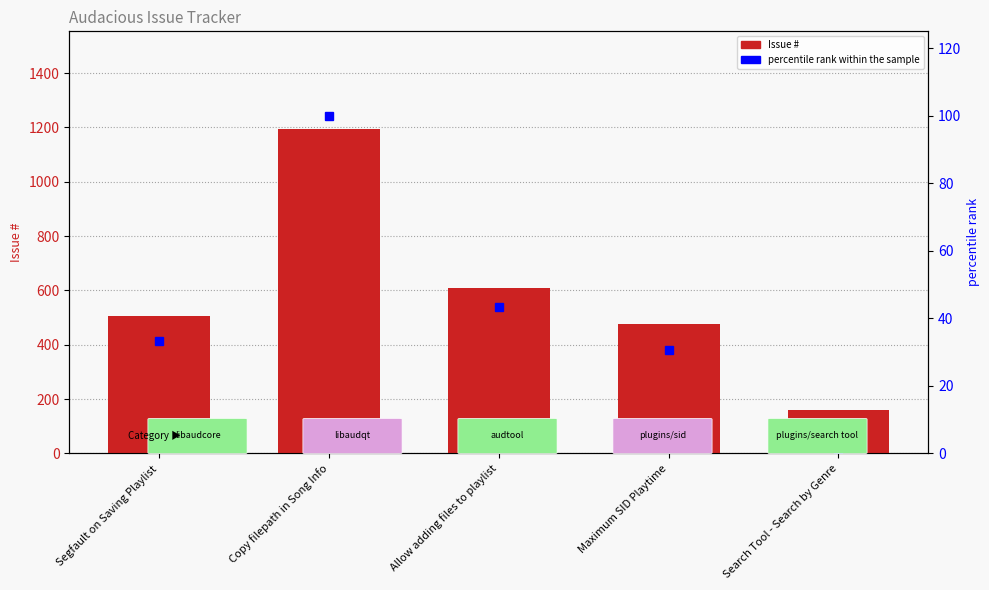

How many categories are shown in the chart?

5